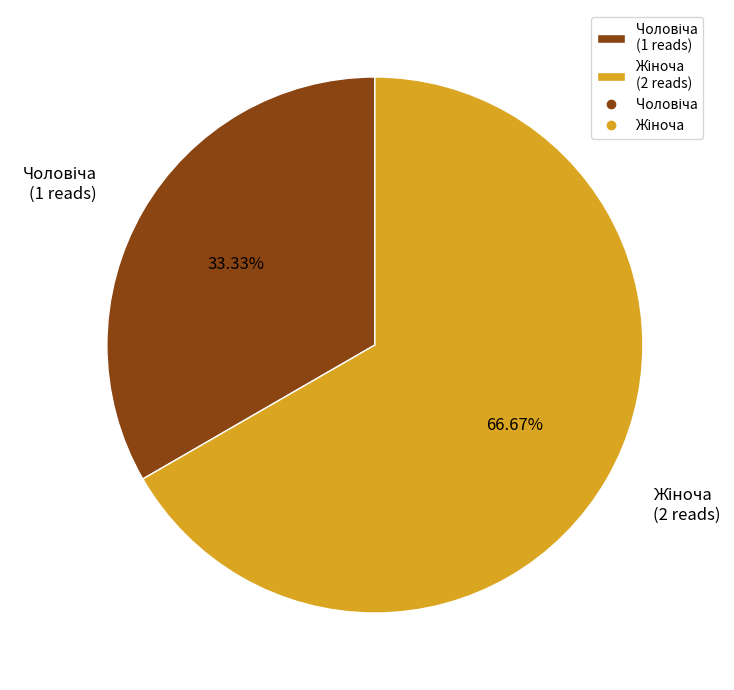

Does any single category account for the majority?

Yes